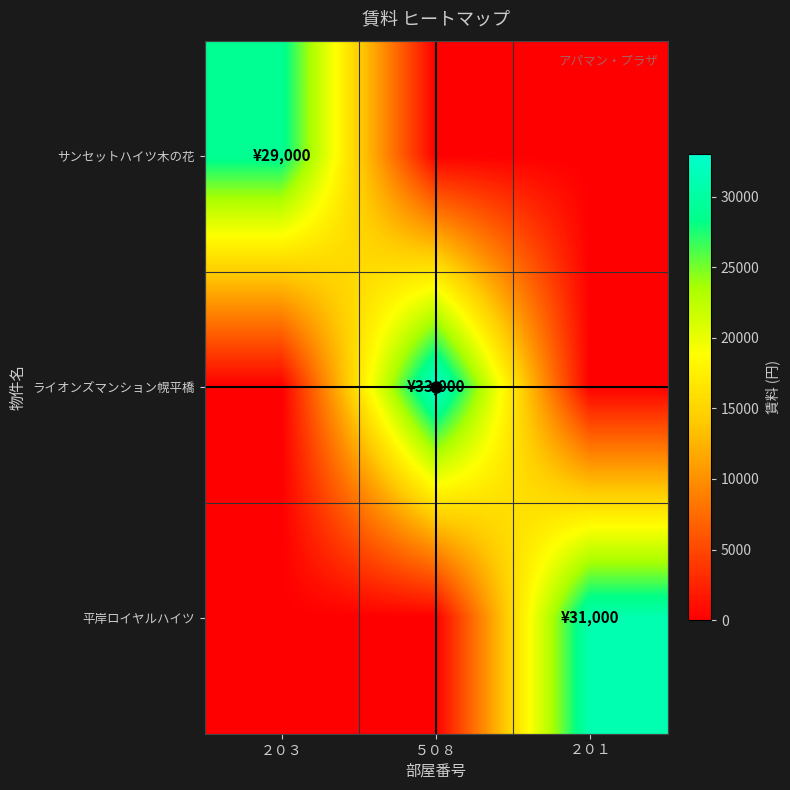

Which series has the largest total across all categories?

ライオンズマンション幌平橋